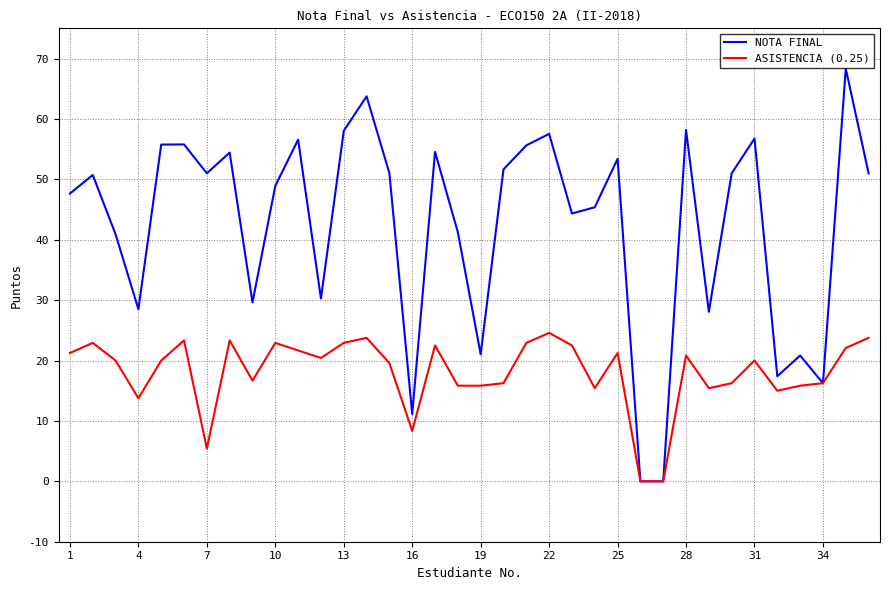

How many distinct data groups are displayed?

2